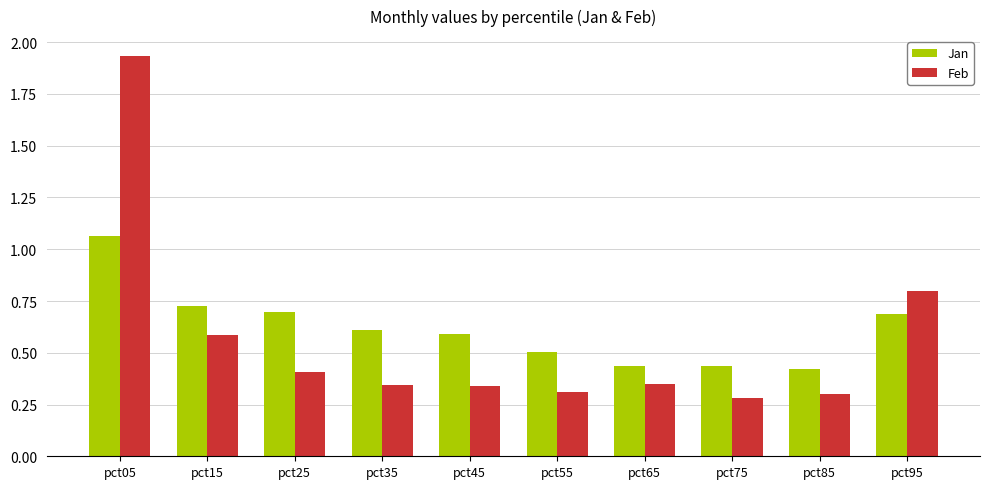

Which series has the widest spread of values?

Feb